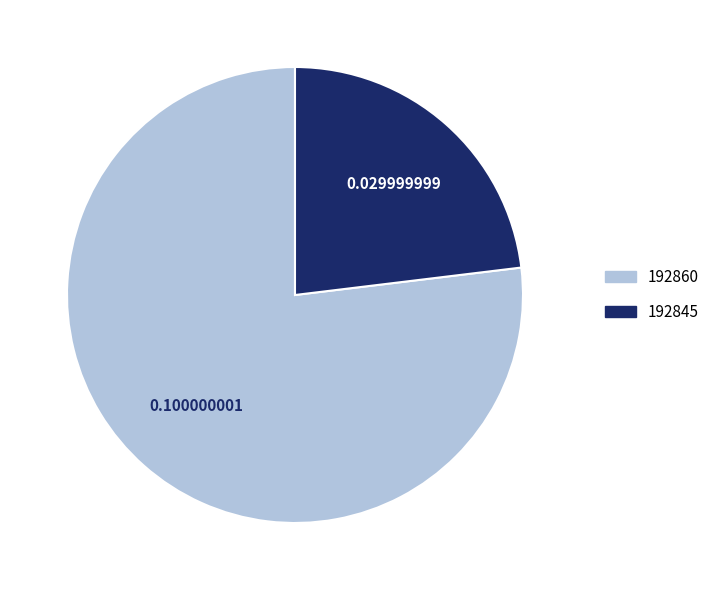

How many slices are in this pie chart?

2